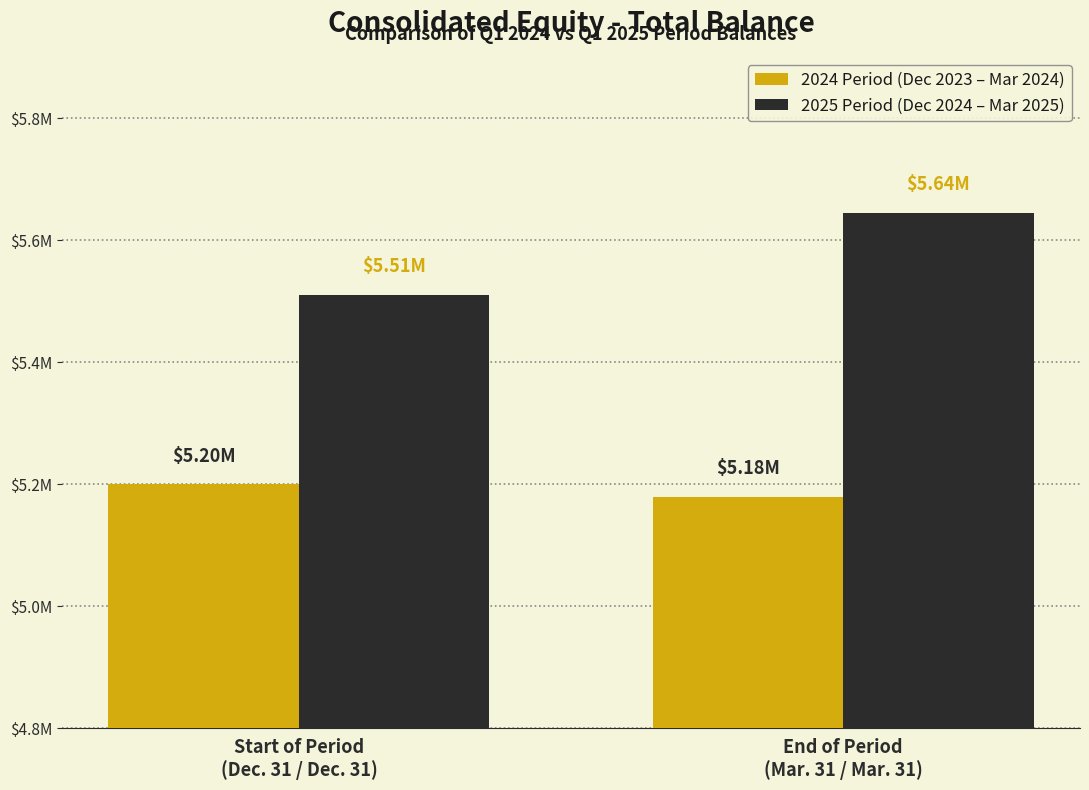

Are the bars grouped side by side (vs. stacked)?

Yes